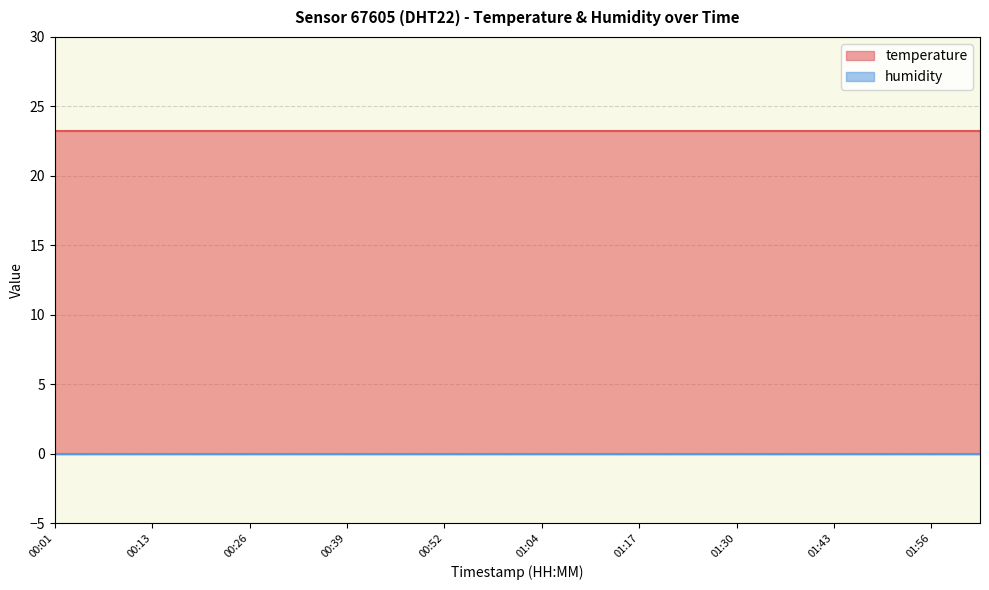

The temperature series shows 23.2 at 00:39. True or false?

True